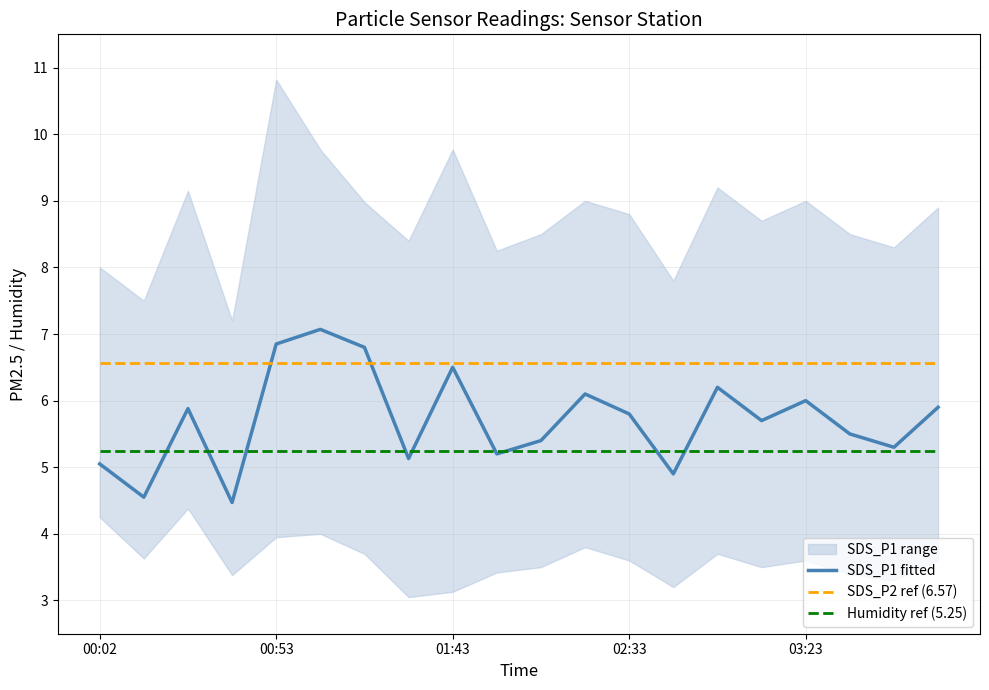

What is the spread (max minus min) of values at 13?

1.7